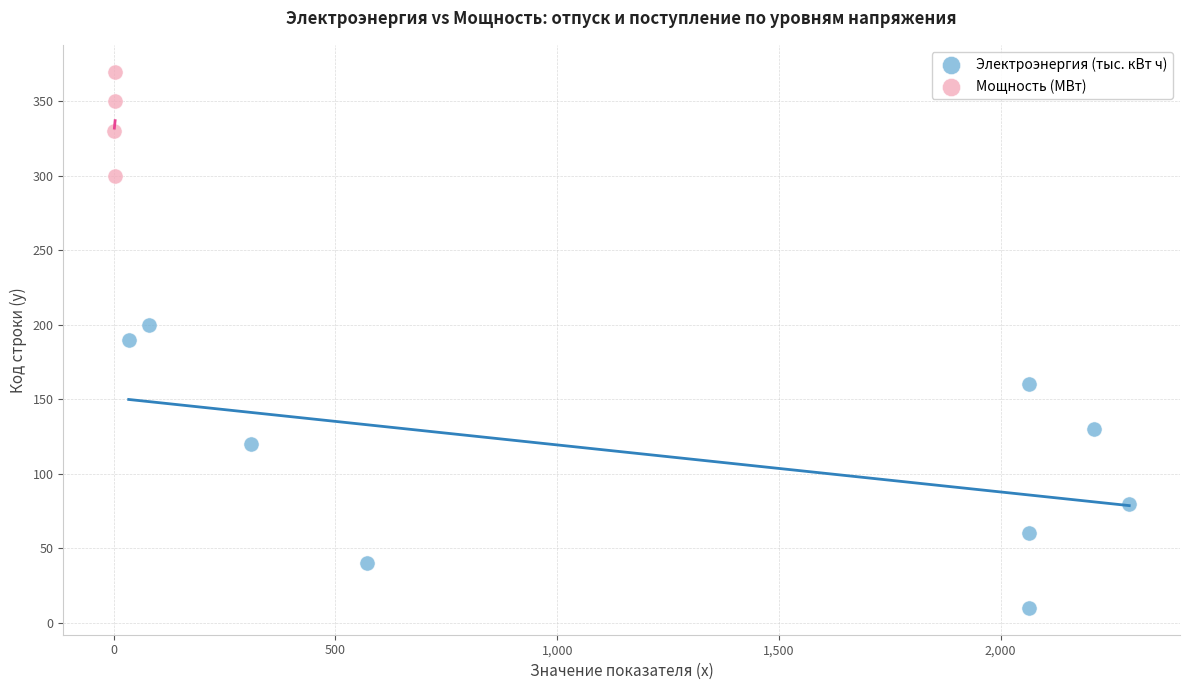

Which series reaches the maximum Y coordinate?

Мощность (МВт)